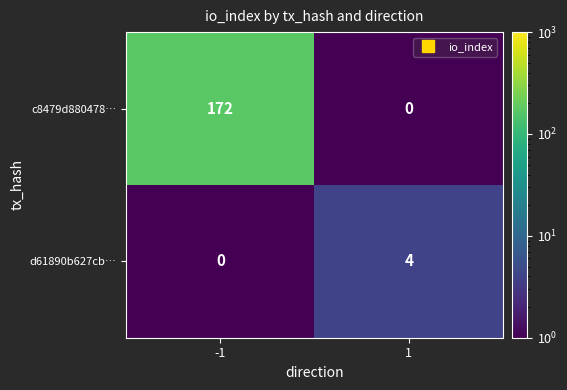

How many data points in d61890b627cb… are less than 4?

1